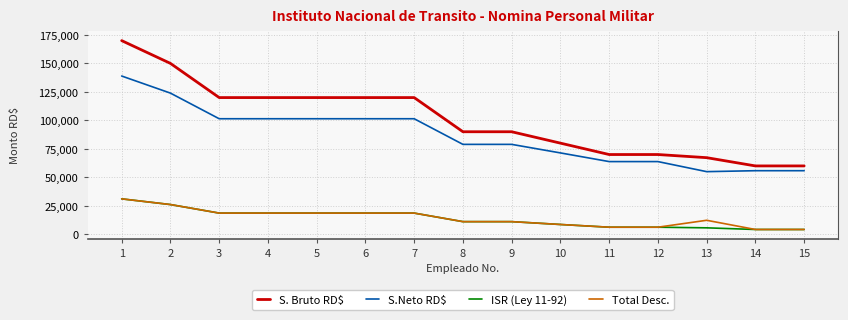

What is the approximate value of Total Desc. at 14?

4195.9